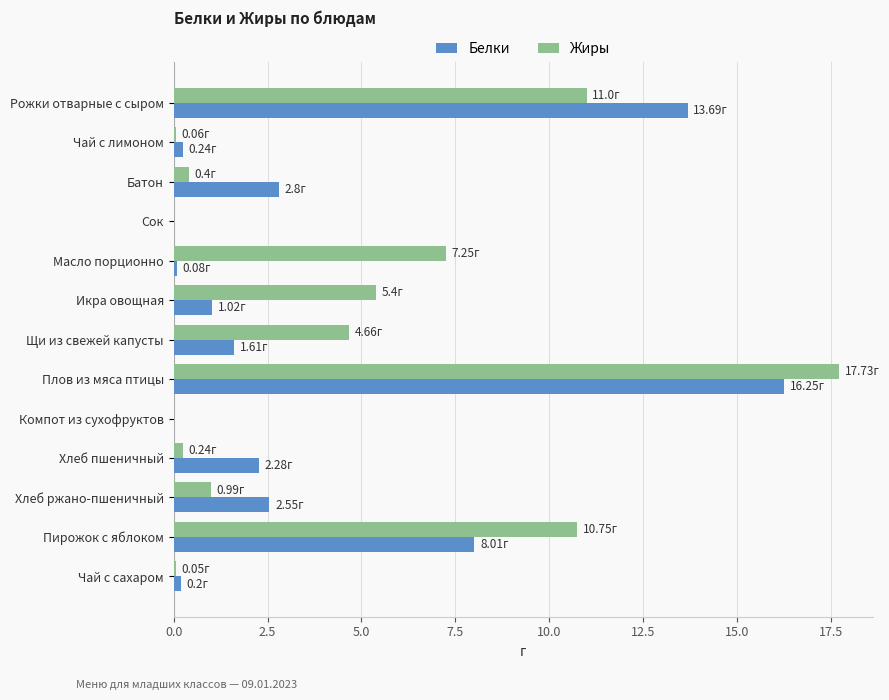

Between Сок and Масло порционно, which series saw the biggest shift?

Жиры